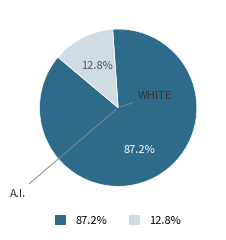

Is there any slice that represents more than half of the pie?

Yes